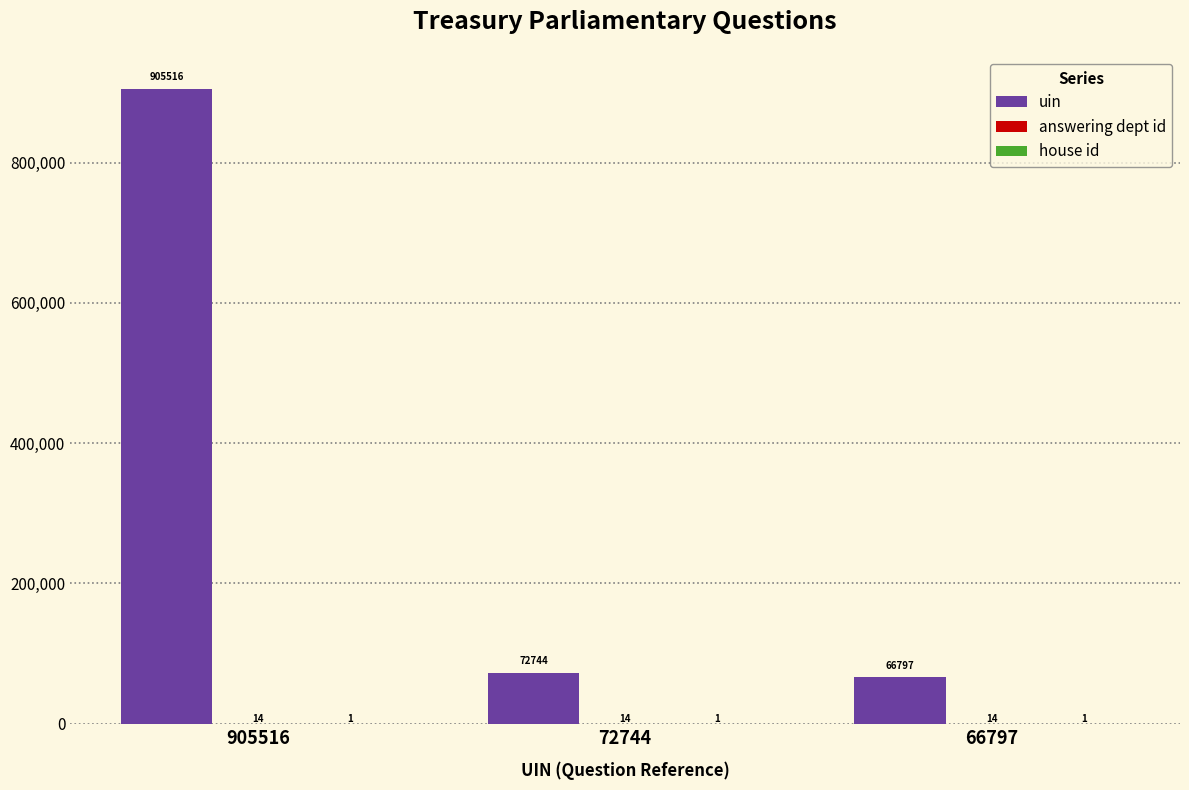

Is it true that uin equals 34499 at 66797?

False